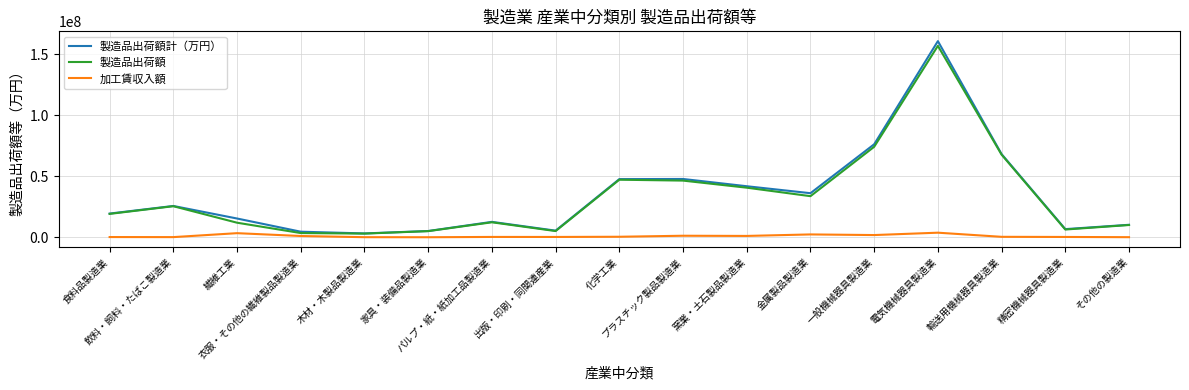

What is the maximum value for 加工賃収入額?

3825089